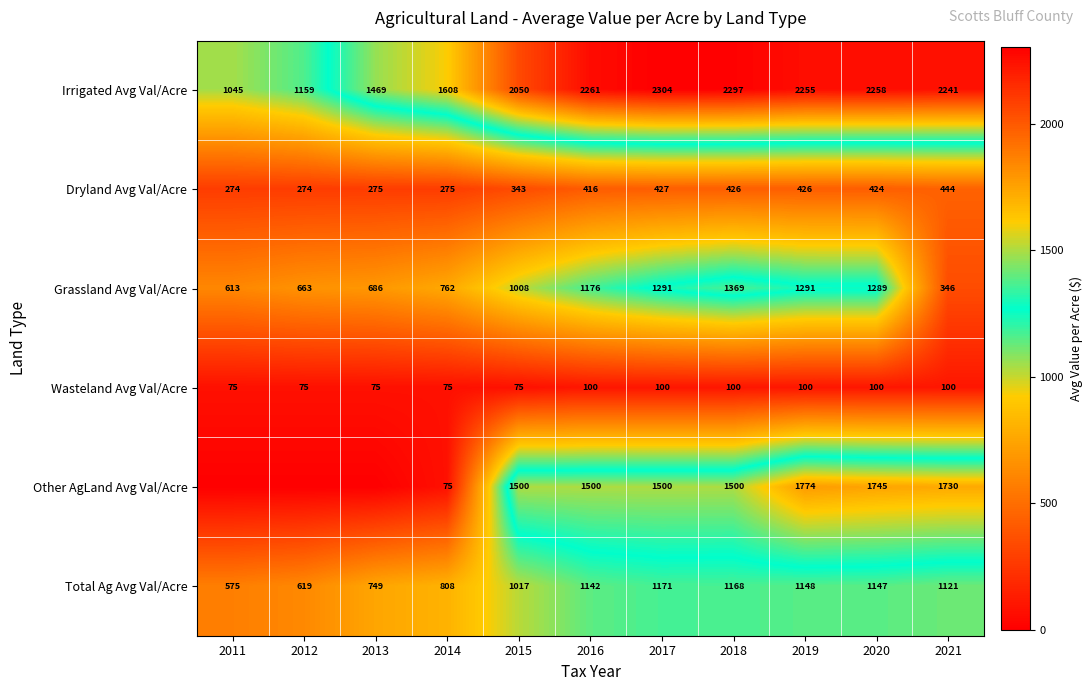

Which category has the lowest value across all series?

2011